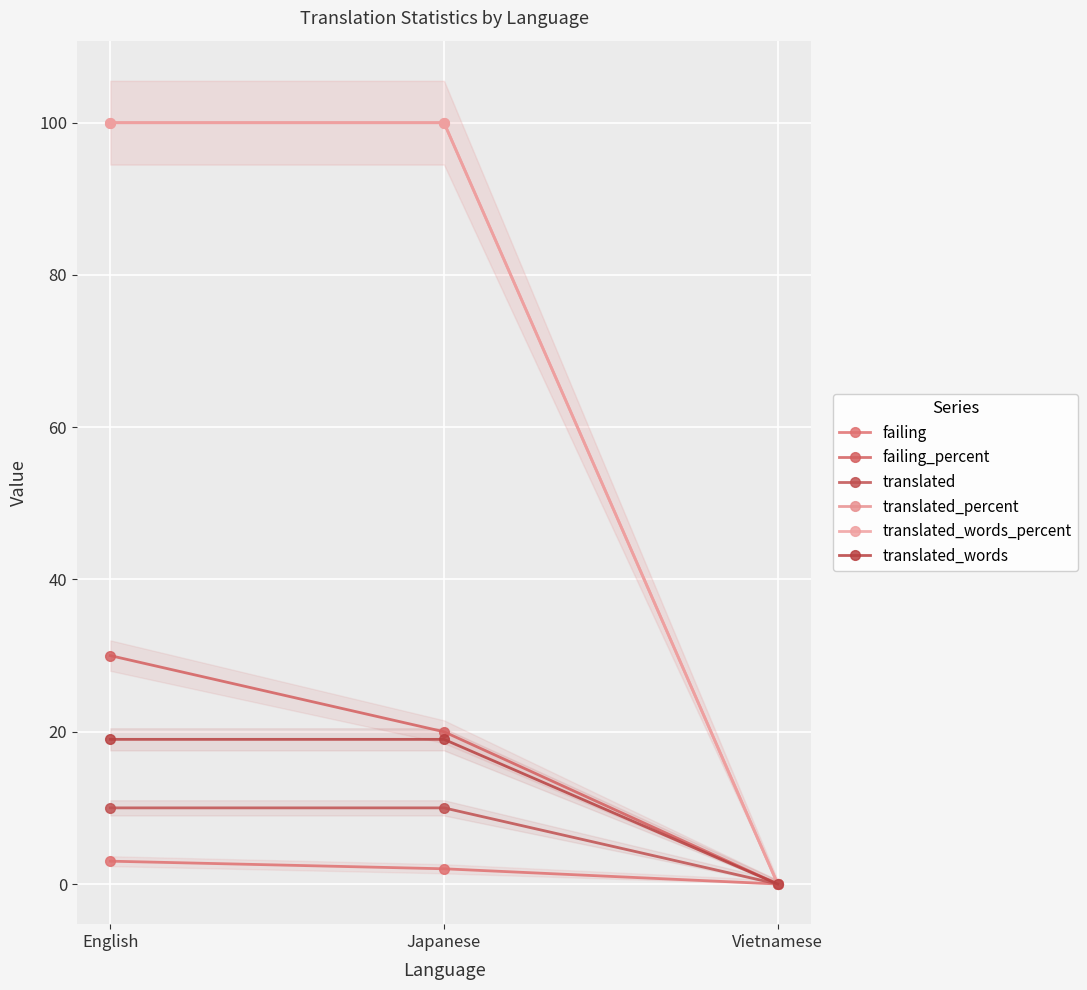

The translated_words_percent series shows 0 at Vietnamese. True or false?

True